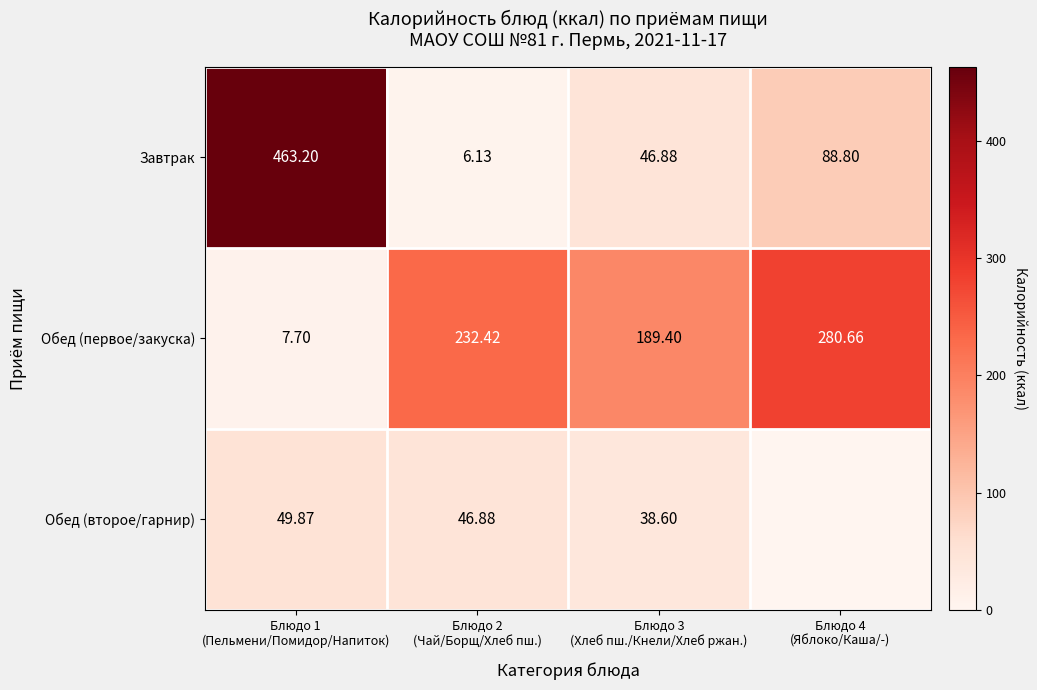

Is it true that Завтрак equals 6.1 at Блюдо 2 (Чай/Борщ/Хлеб пш.)?

True